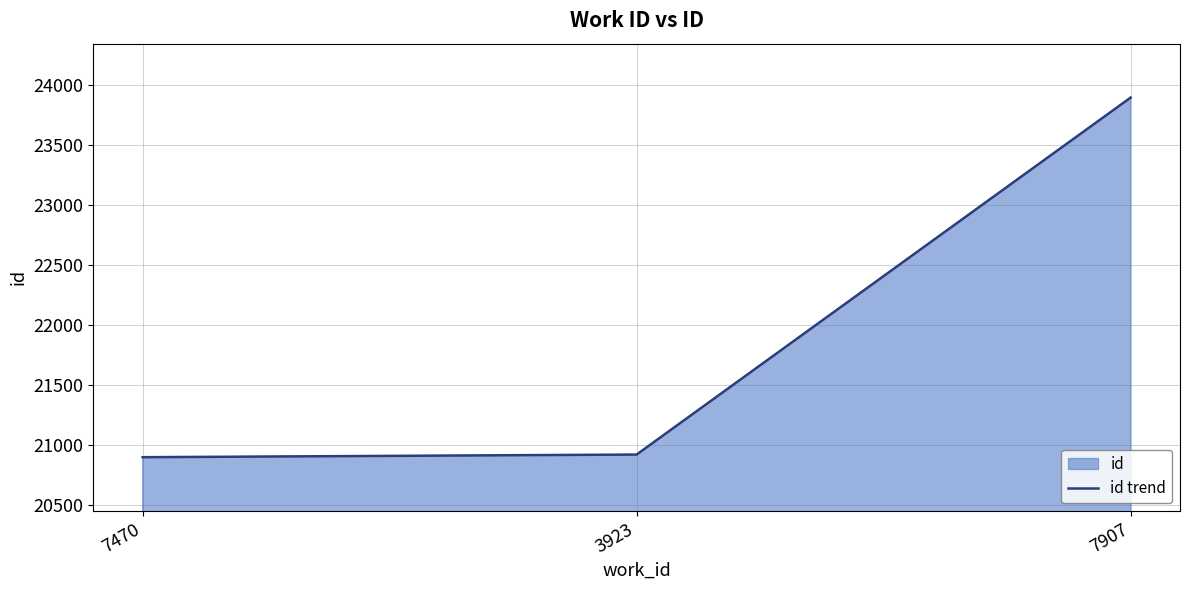

What is the label of the 1st point from the left?

7470